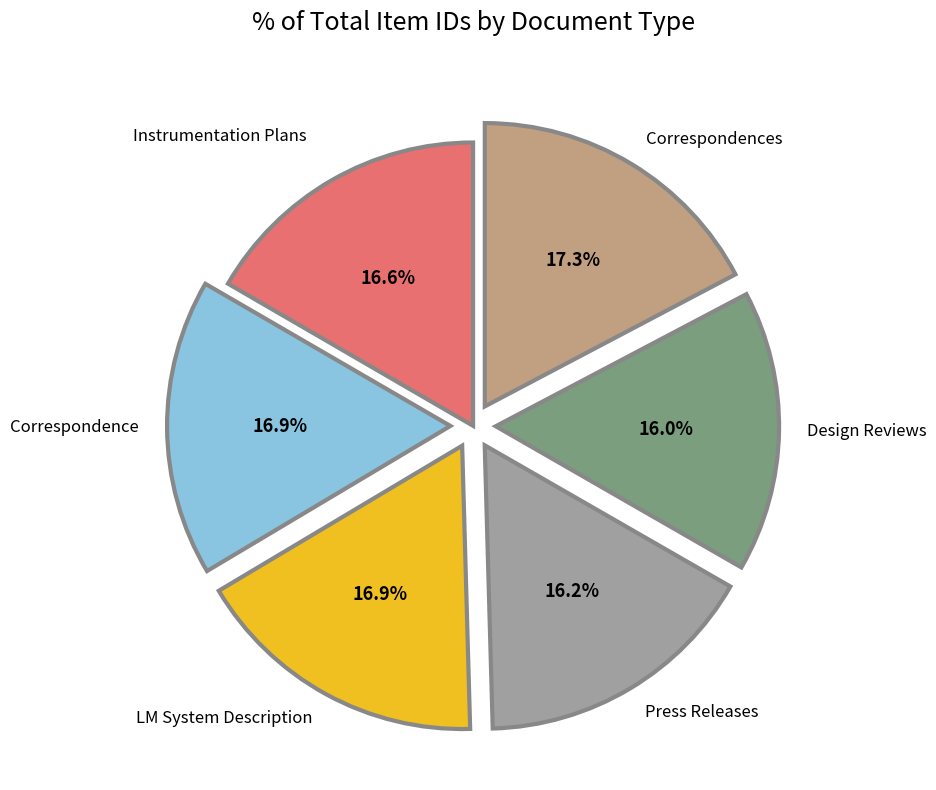

Approximately how many times larger is the value at Press Releases compared to Correspondences?

0.9